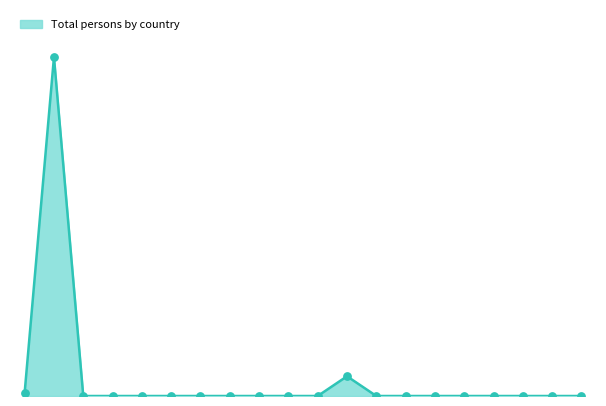

Is this an area chart (filled region under the line)?

Yes